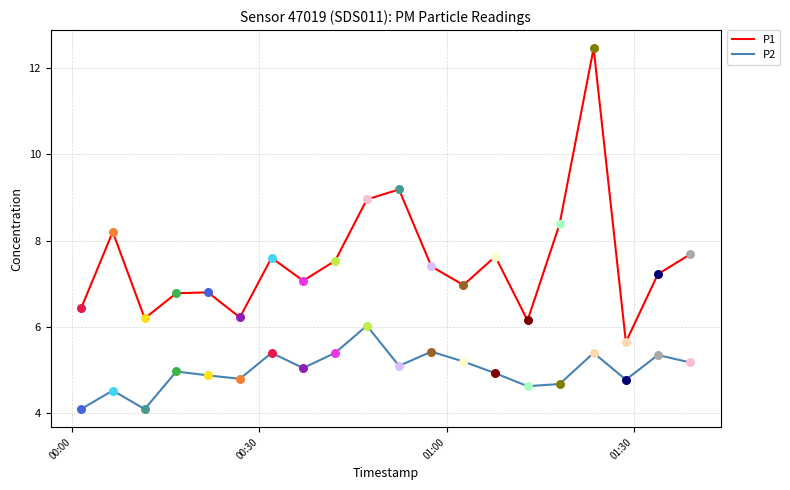

True or false: P1 and P2 cross at least once.

False